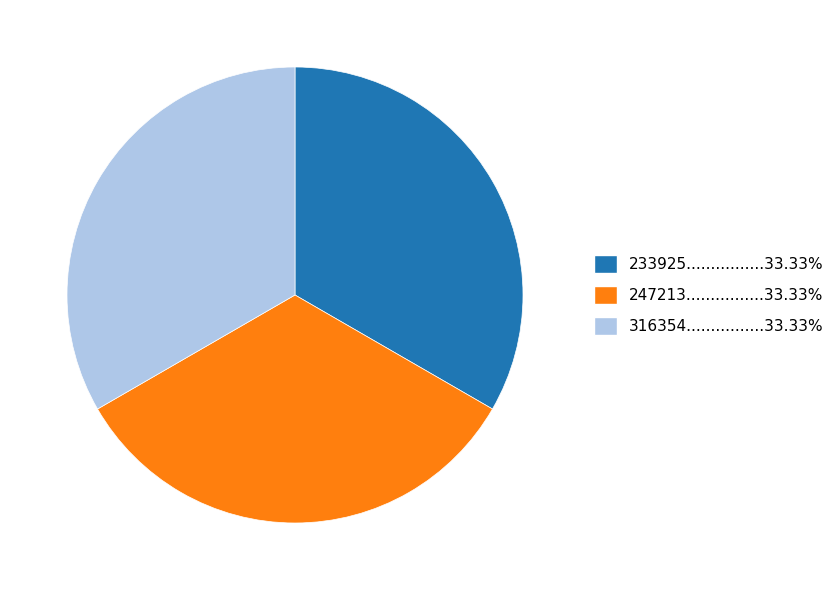

Approximately how many times larger is the value at 233925................33.33% compared to 316354................33.33%?

1.0